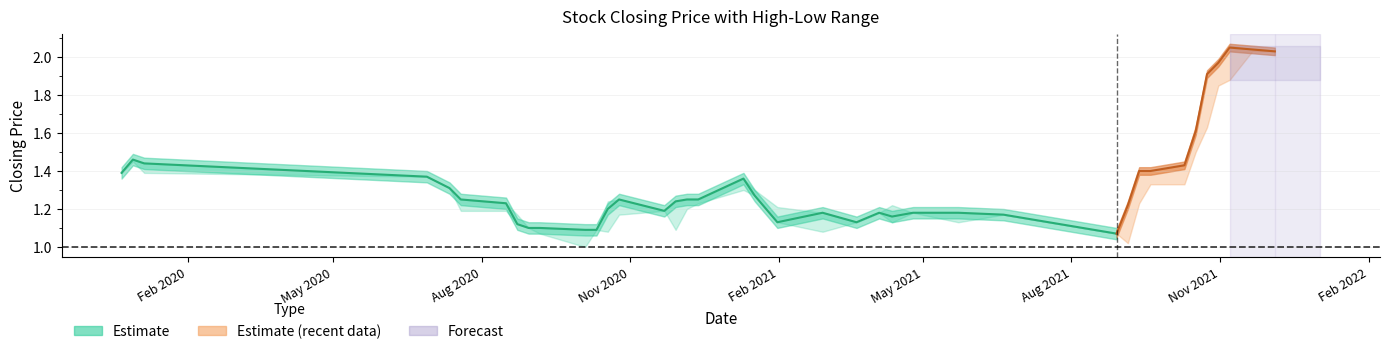

Between low and 37, which is larger?

37